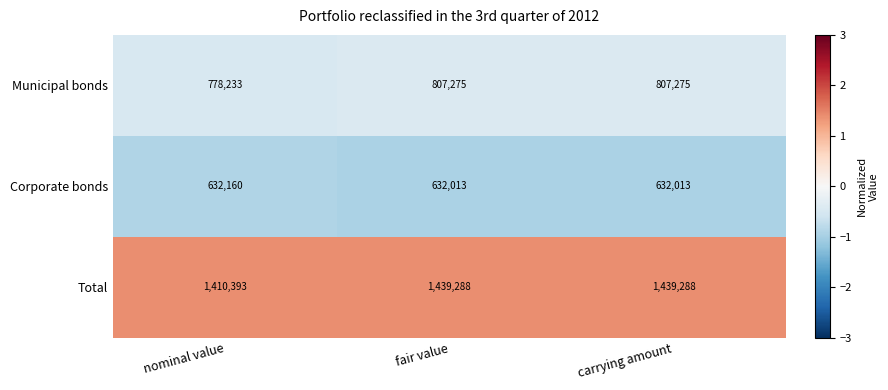

At which label is Municipal bonds closest to 792754?

nominal value